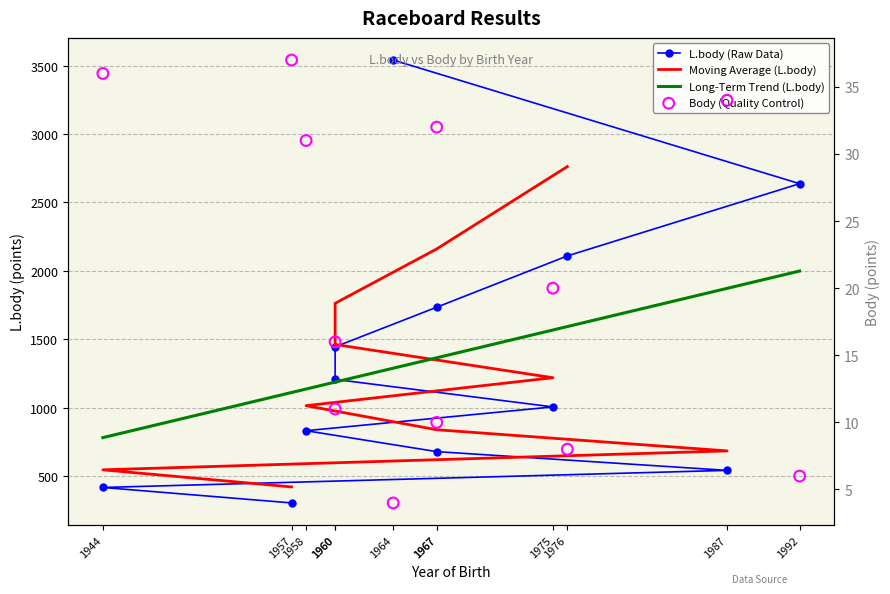

Which series has the largest total across all categories?

L.body